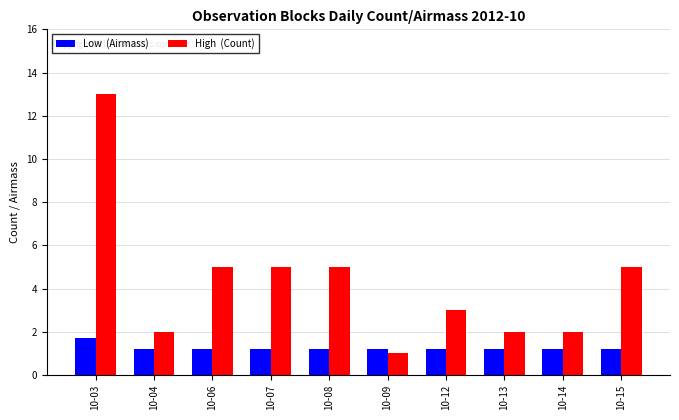

What is the greatest value displayed?

13.0